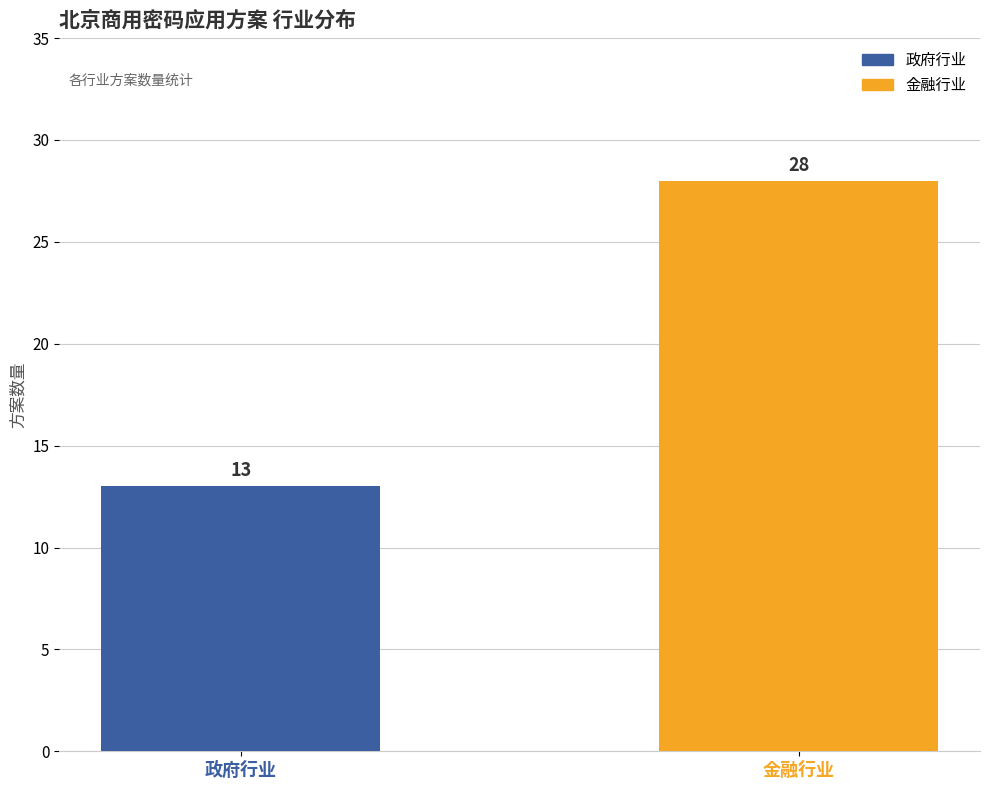

What is the label of the 1st bar from the left?

政府行业